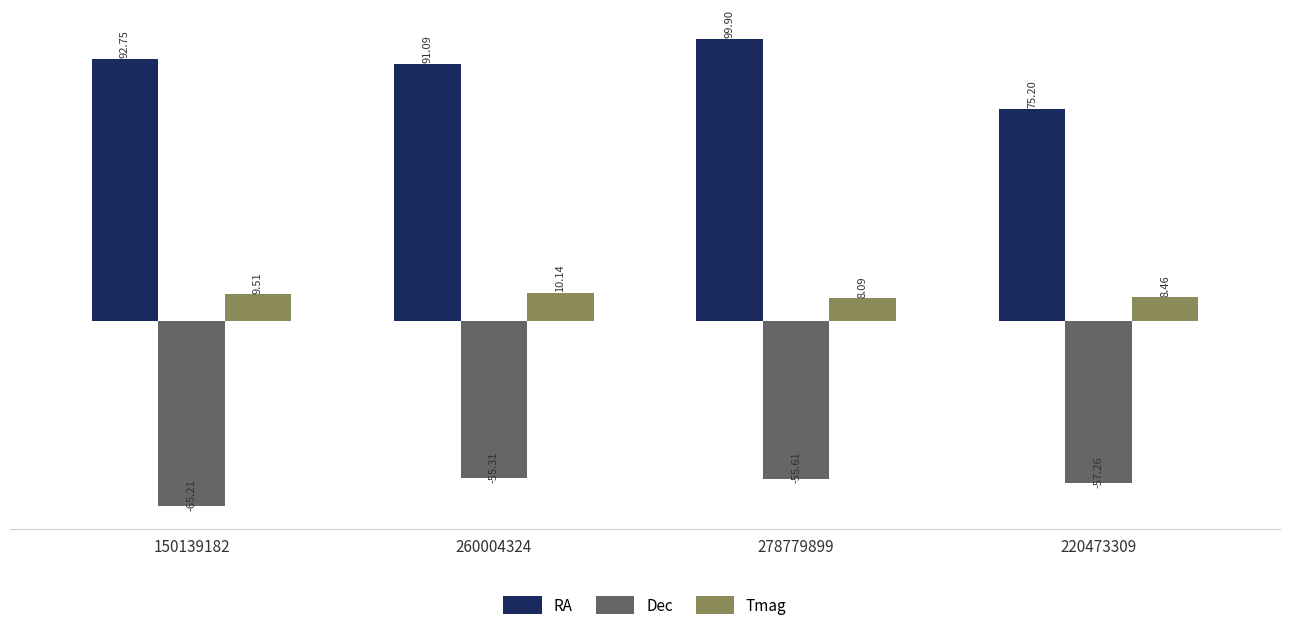

Reading left to right, extract all data points from this chart.

RA: 92.8	91.1	99.9	75.2
Dec: -65.2	-55.3	-55.6	-57.3
Tmag: 9.5	10.1	8.1	8.5